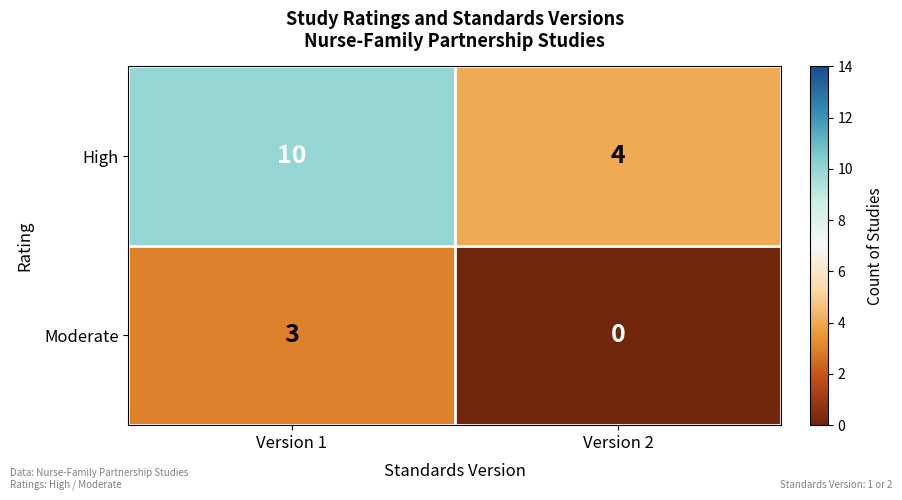

Rank the series by their maximum value, from lowest to highest.

Moderate, High